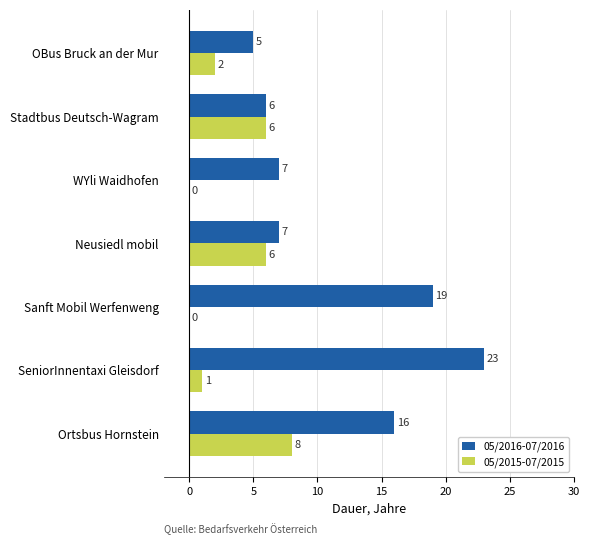

Which series has the largest total across all categories?

05/2016-07/2016